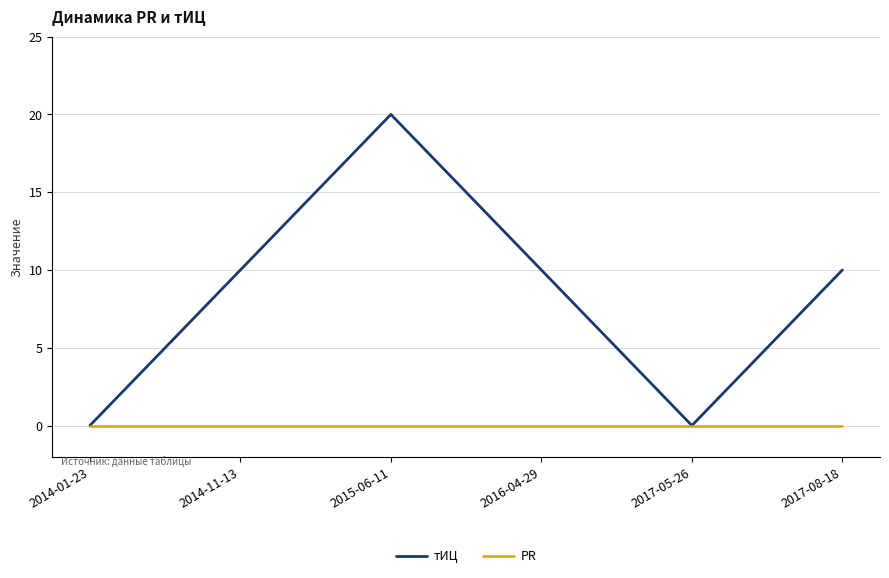

Is it true that тИЦ equals 0 at 2017-05-26?

True